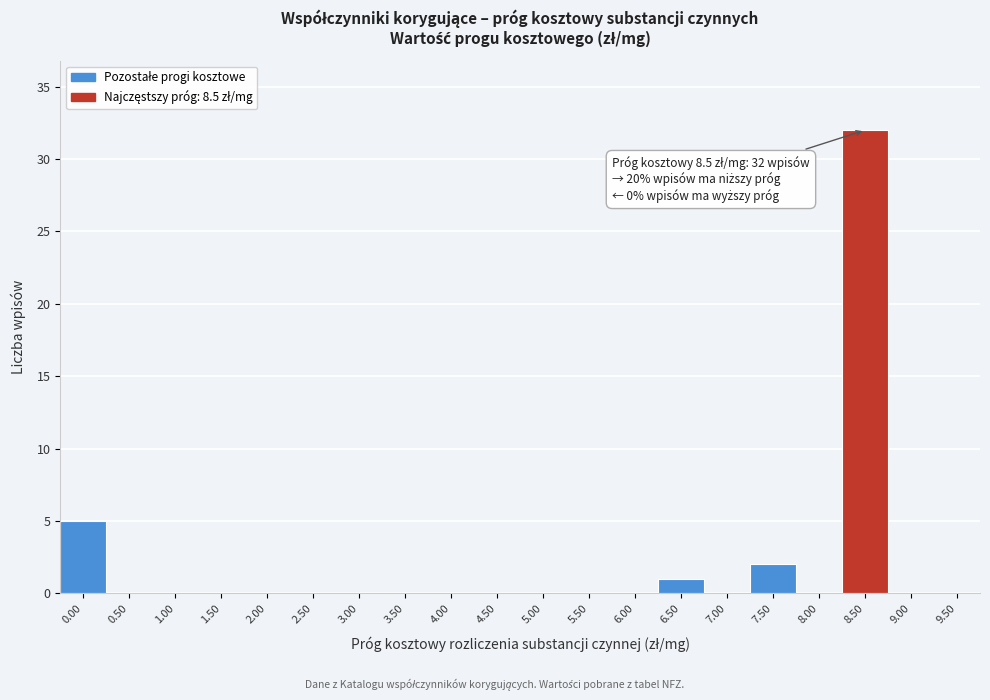

Reading left to right, transcribe all the data shown in this chart.

0.00=5	0.50=0	1.00=0	1.50=0	2.00=0	2.50=0	3.00=0	3.50=0	4.00=0	4.50=0	5.00=0	5.50=0	6.00=0	6.50=1	7.00=0	7.50=2	8.00=0	8.50=32	9.00=0	9.50=0